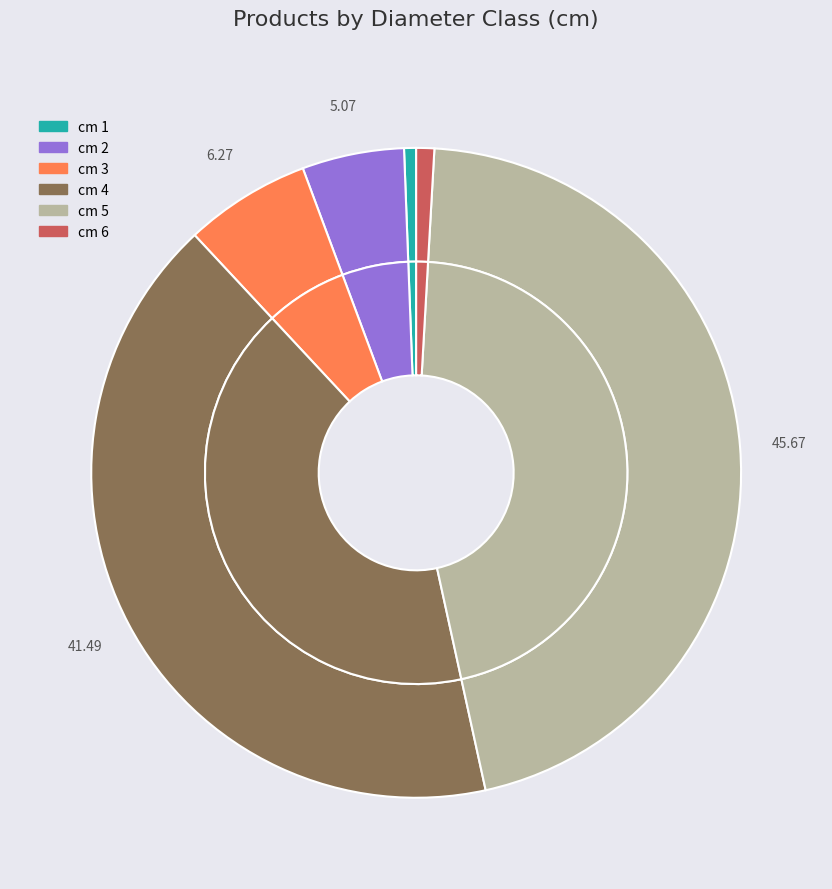

Count the number of slices in the pie.

6